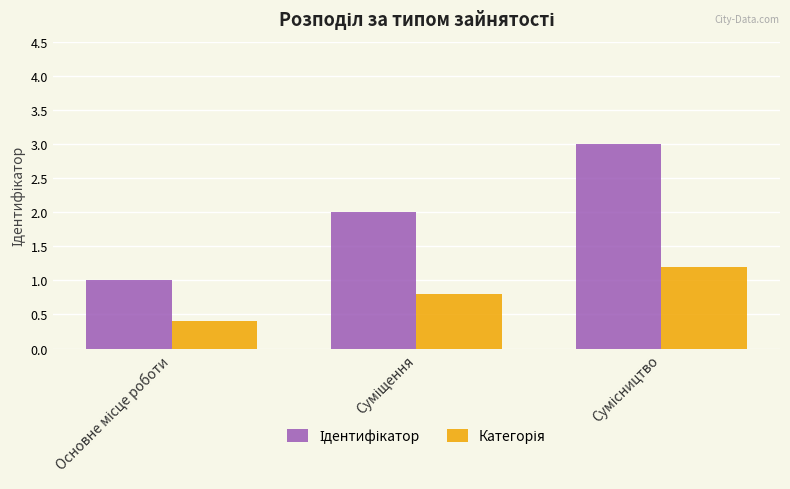

What is the greatest value displayed?

3.0